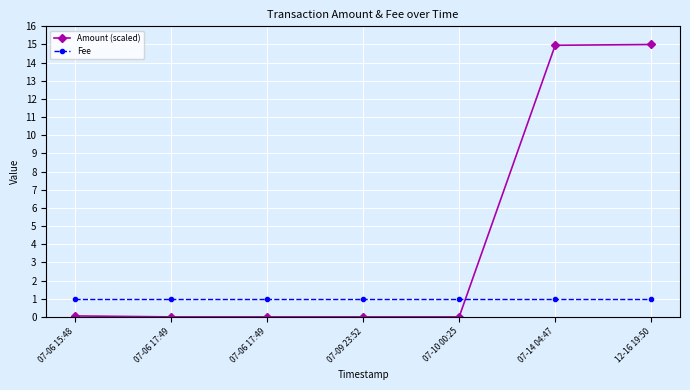

Does the chart have visible grid lines?

Yes